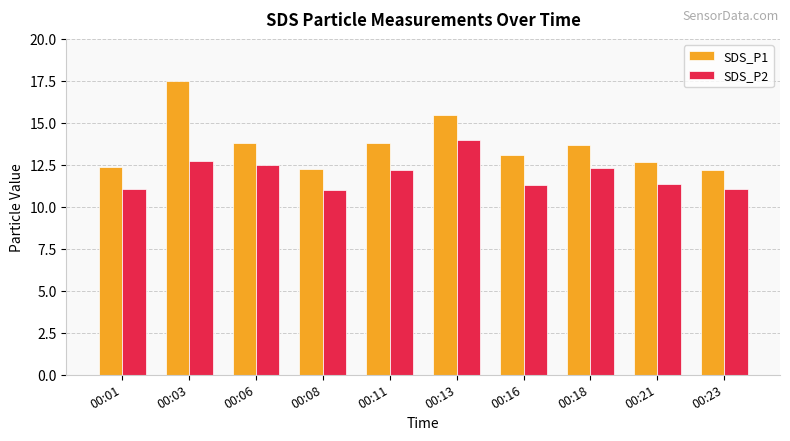

How many groups of bars are there?

10